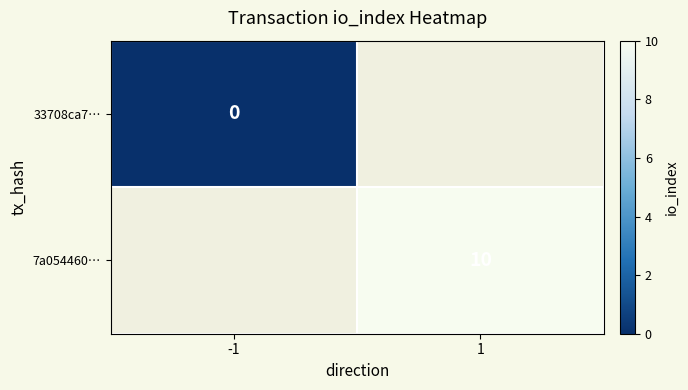

Between 1 and -1, which is larger?

-1